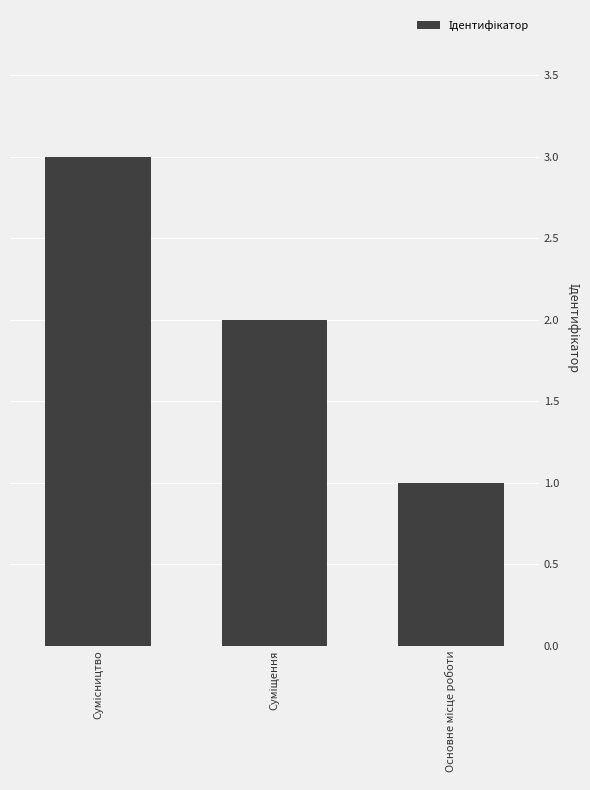

What is the sum of all values?

6